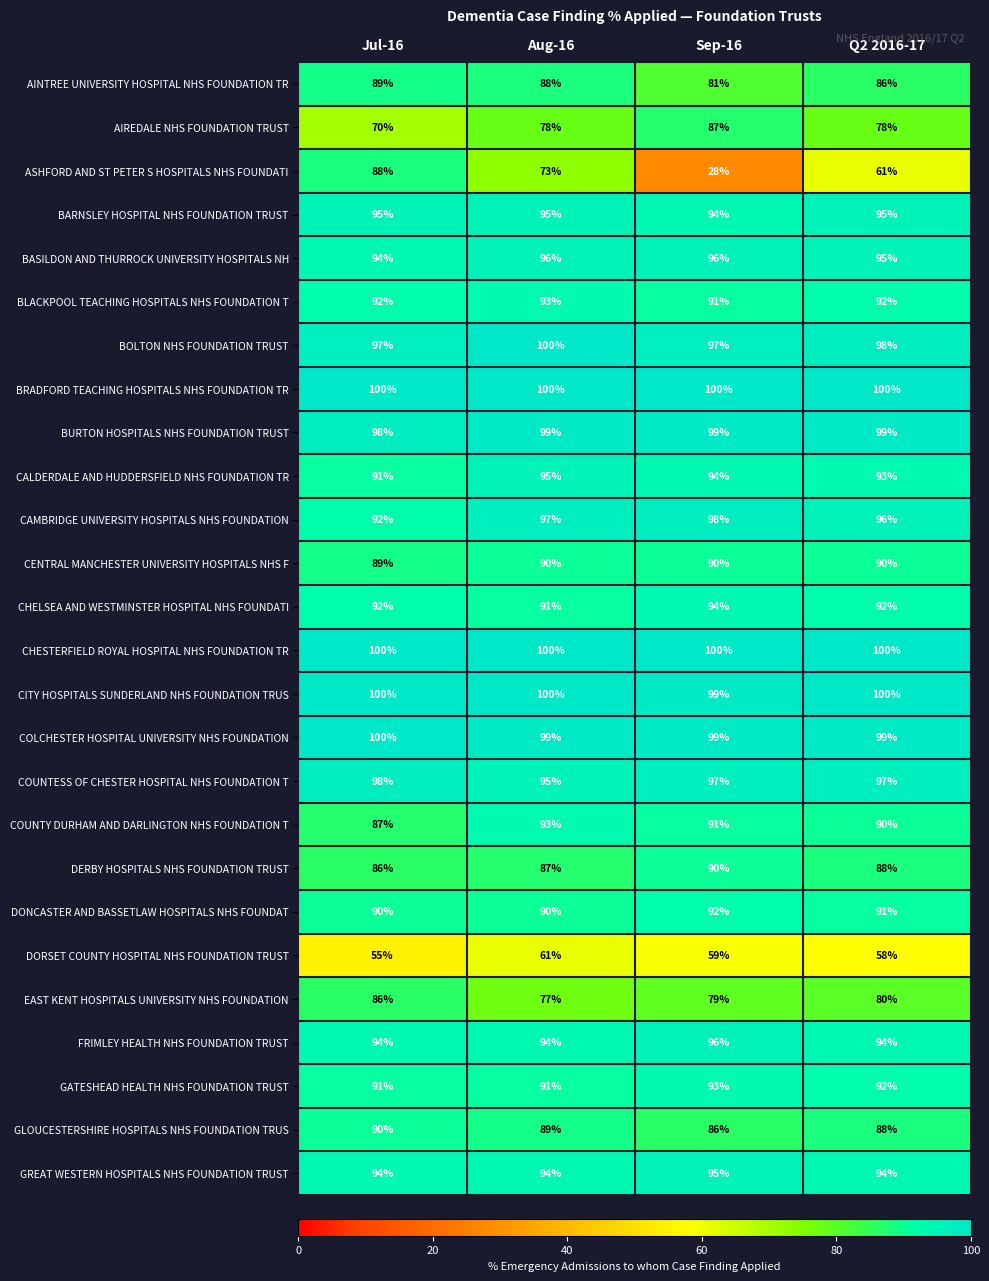

What is the difference between the maximum and minimum values in the EAST KENT HOSPITALS UNIVERSITY NHS FOUNDATION series?

9